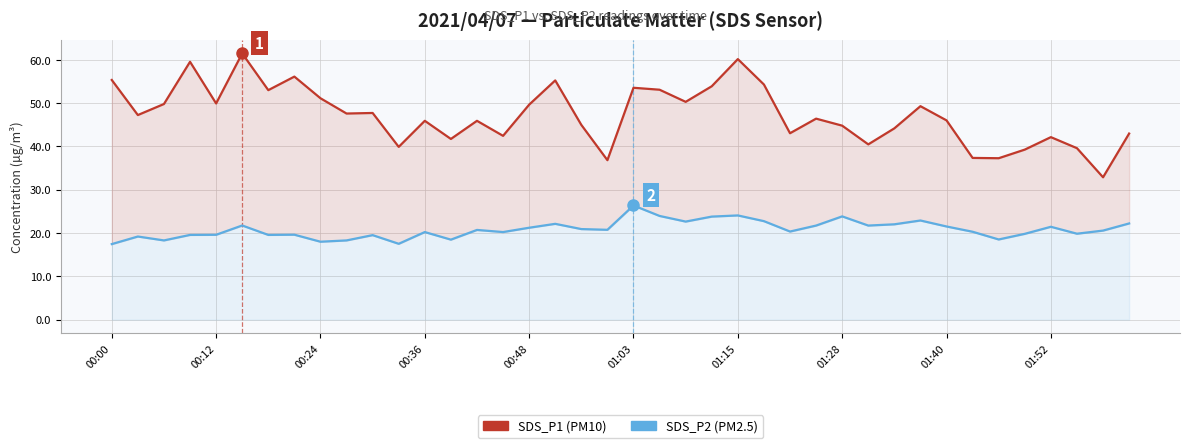

Where does the SDS_P1 (PM10) series first go above 47?

00:00